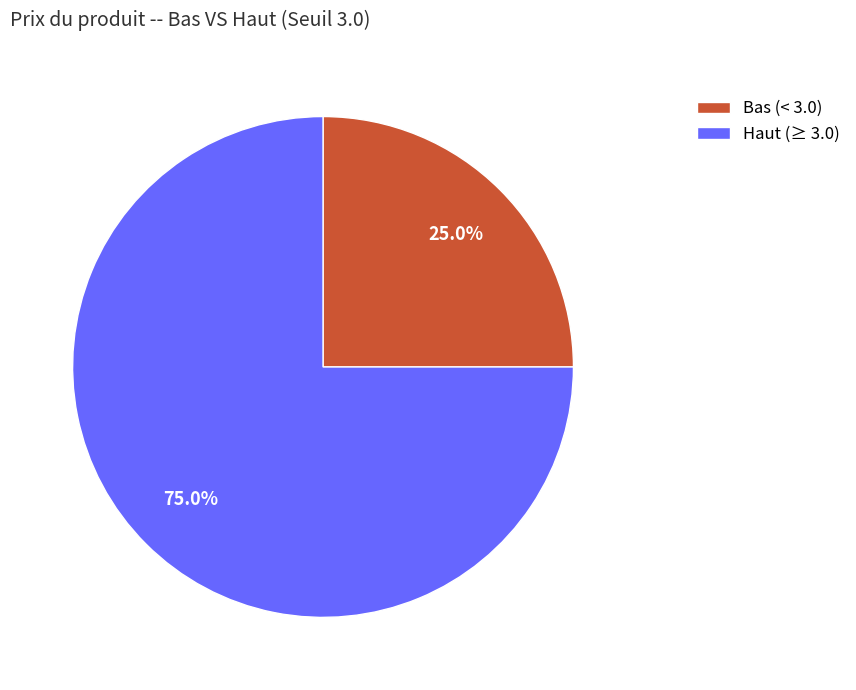

Which slice is the largest?

Haut (≥ 3.0)